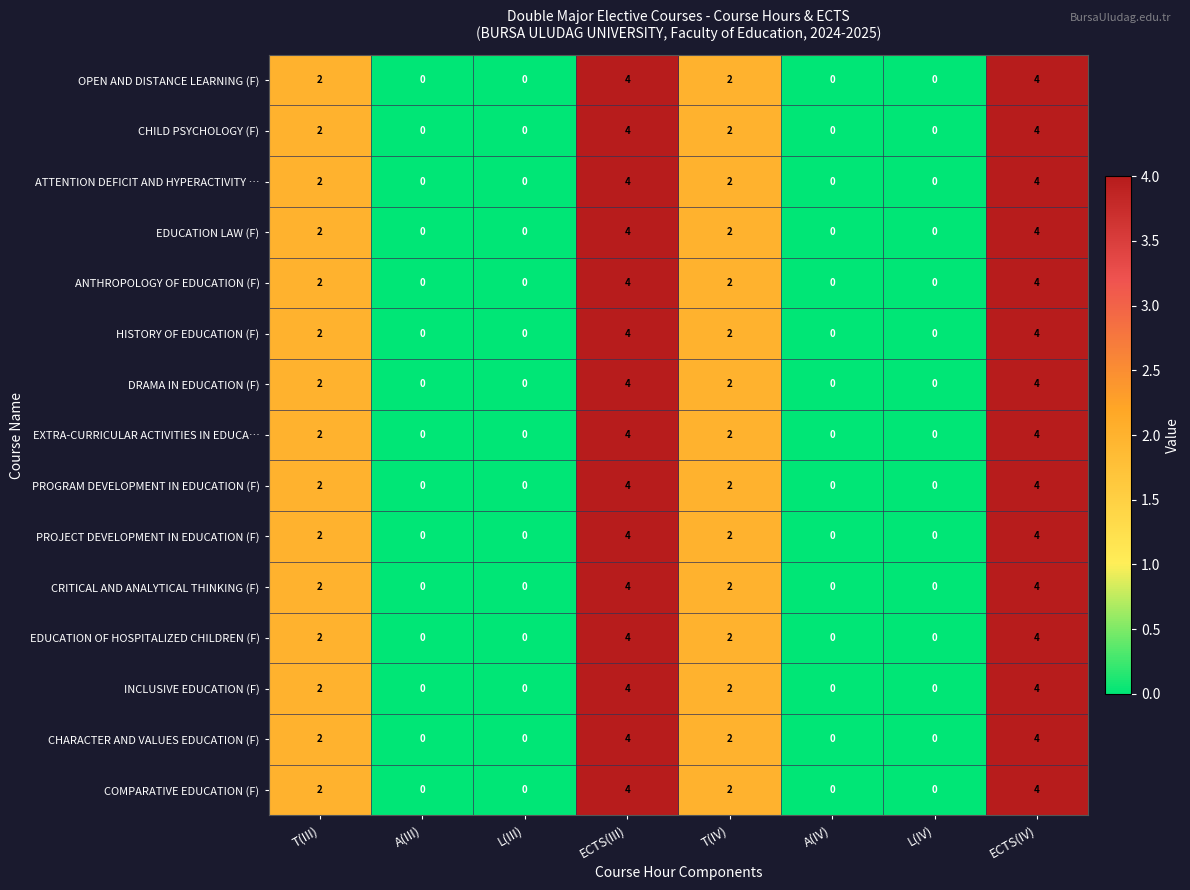

What is the highest value of the PROGRAM DEVELOPMENT IN EDUCATION (F) series?

4